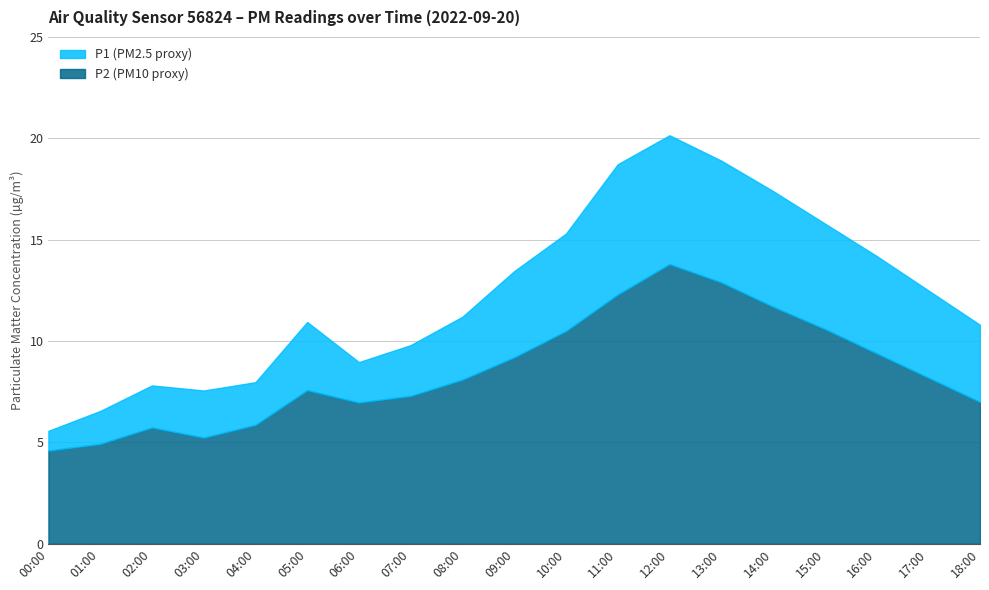

Read the P2 value at 02:00.

5.7